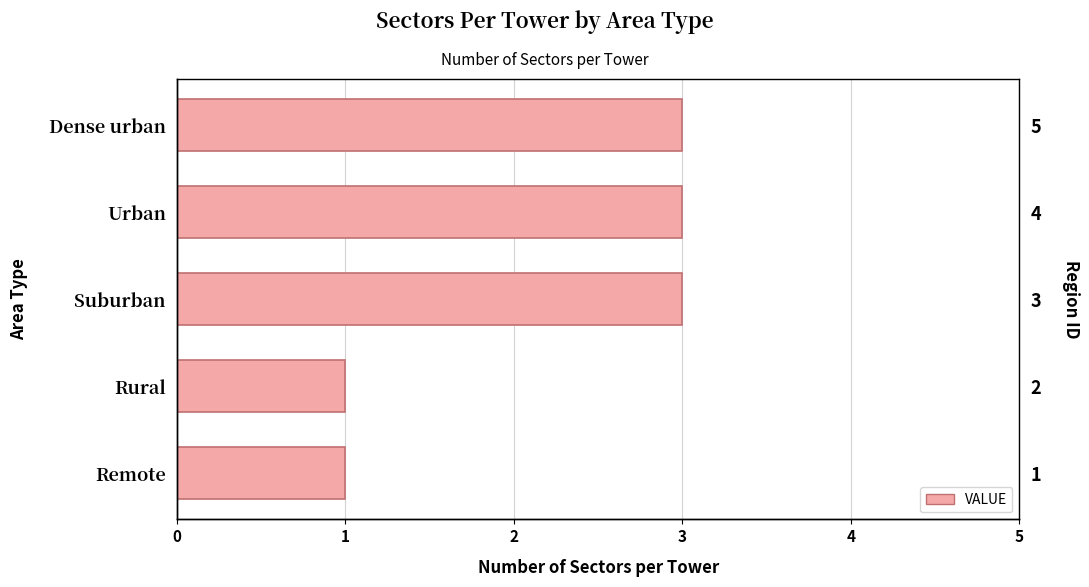

How many bars are there in total?

5